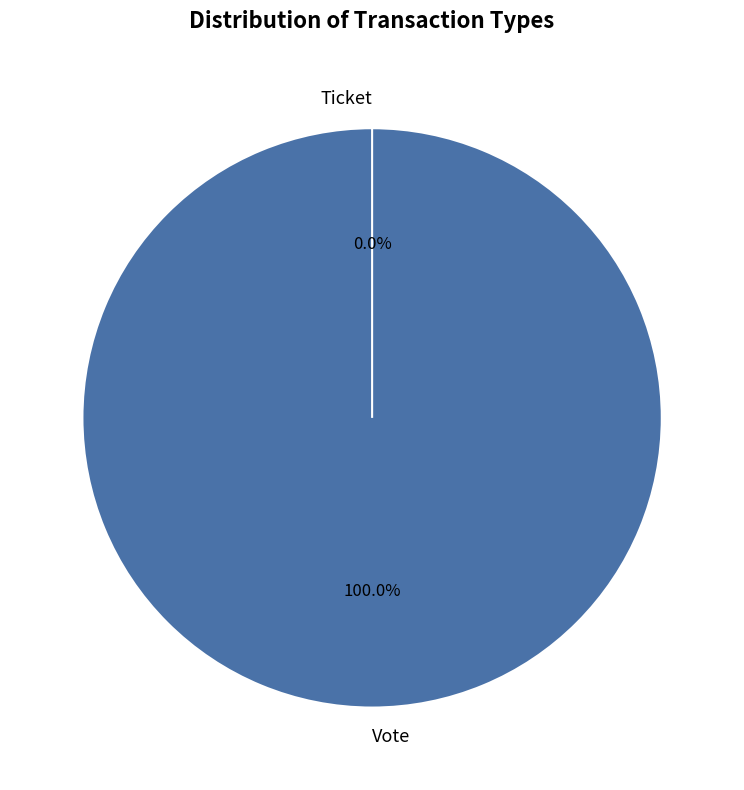

Which slice is the smallest?

Ticket